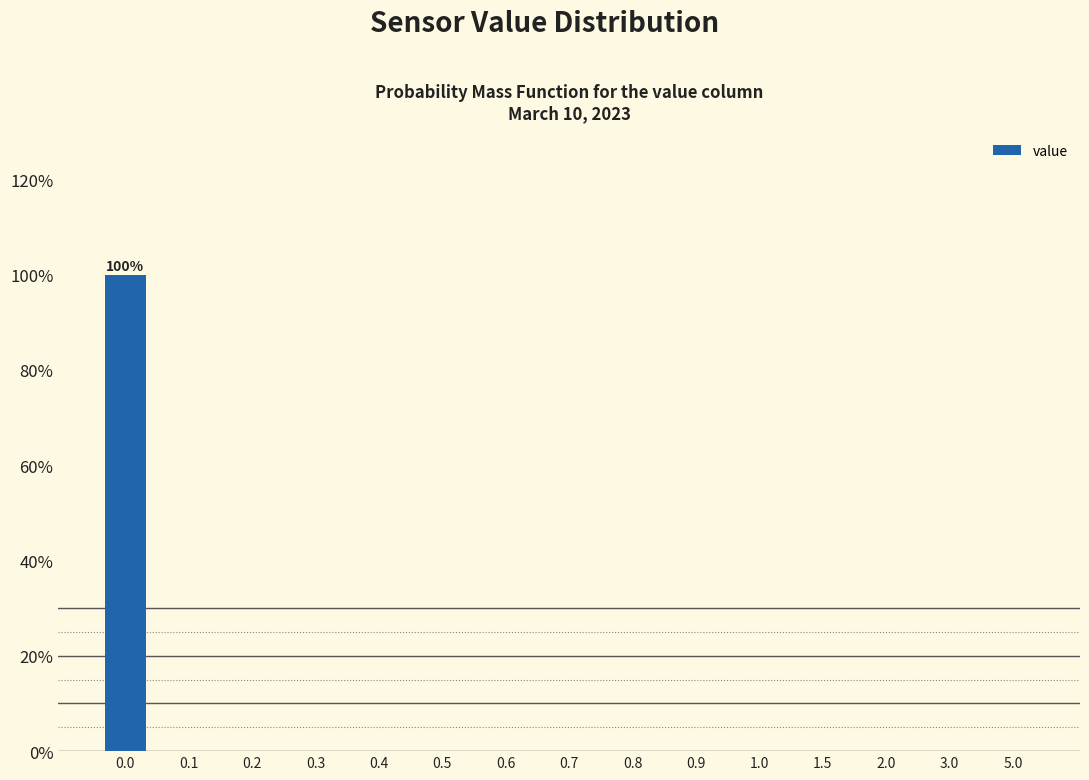

Reading right to left, extract all data points from this chart.

5.0=0	3.0=0	2.0=0	1.5=0	1.0=0	0.9=0	0.8=0	0.7=0	0.6=0	0.5=0	0.4=0	0.3=0	0.2=0	0.1=0	0.0=100